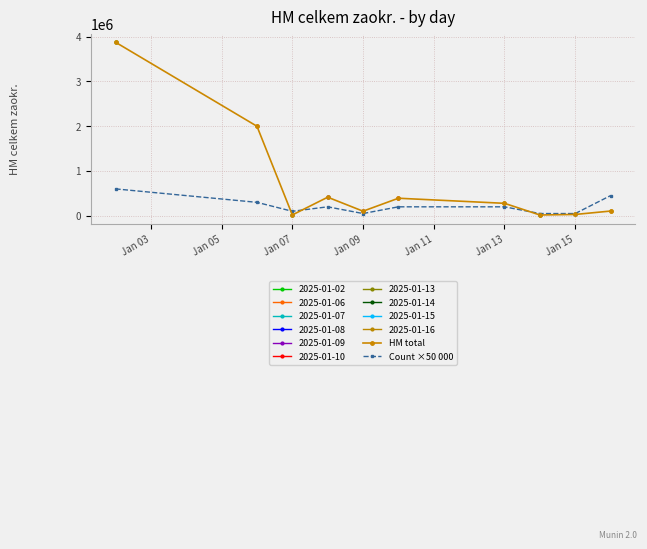

At which category does Count ×50 000 reach its first local valley?

Jan 07